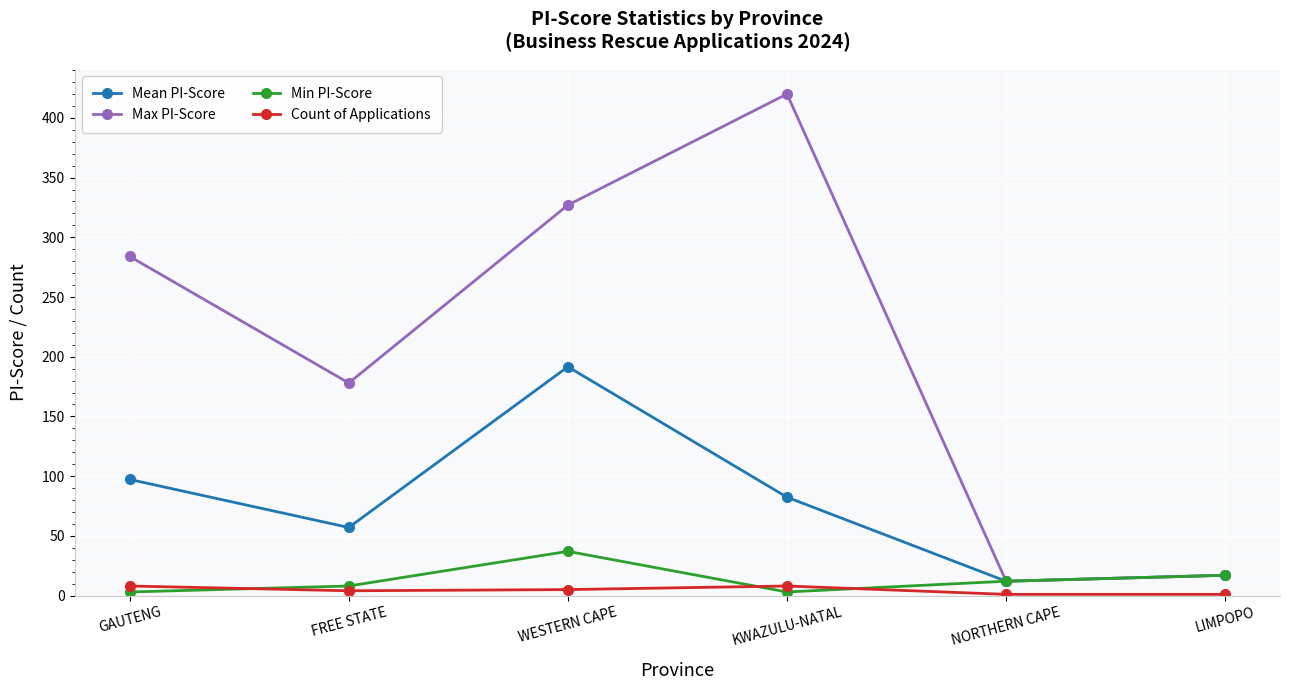

Is the value of Max PI-Score at WESTERN CAPE greater than the value of Mean PI-Score at WESTERN CAPE?

Yes